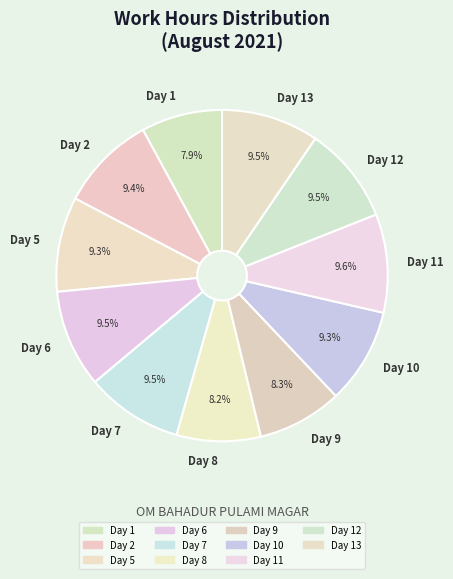

Is there a majority slice in this chart?

No